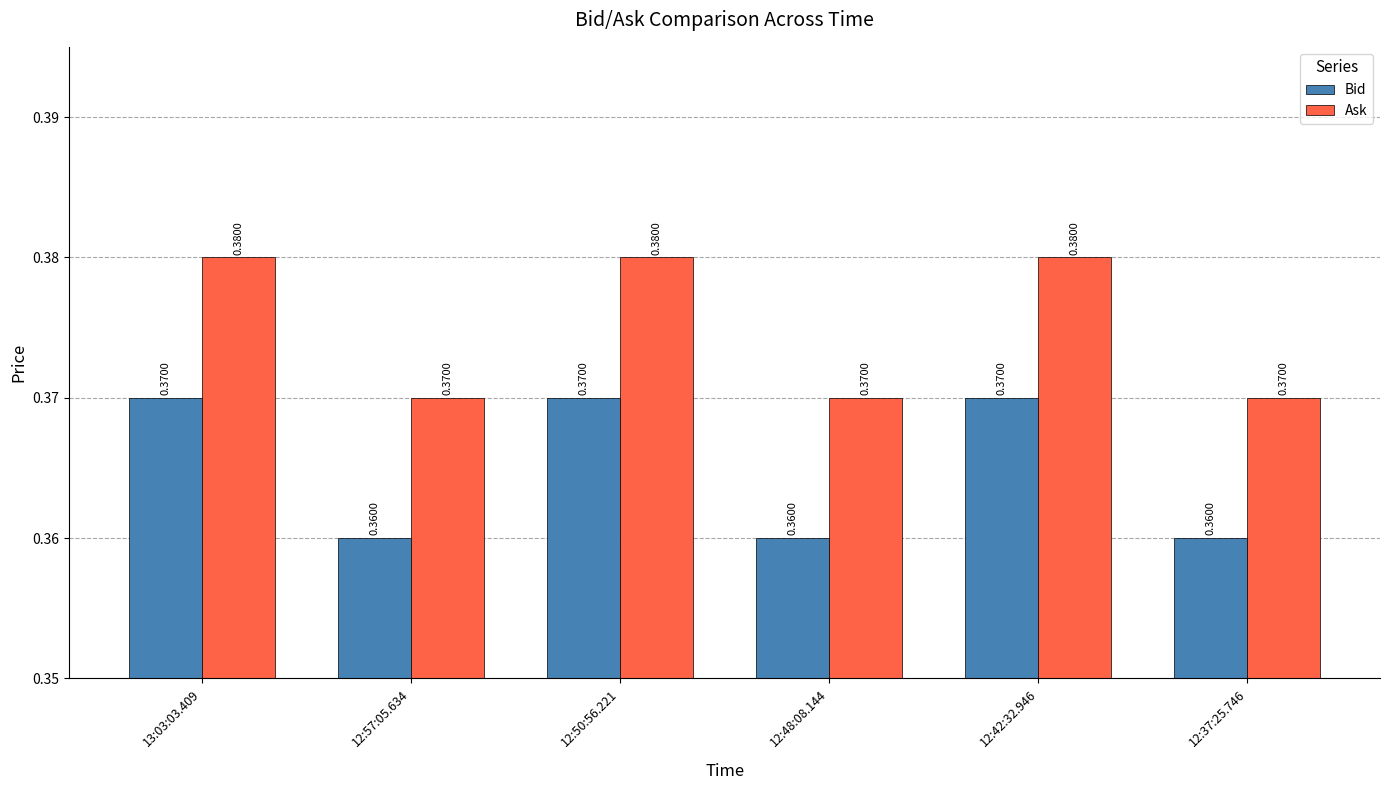

How many categories are shown in the chart?

6